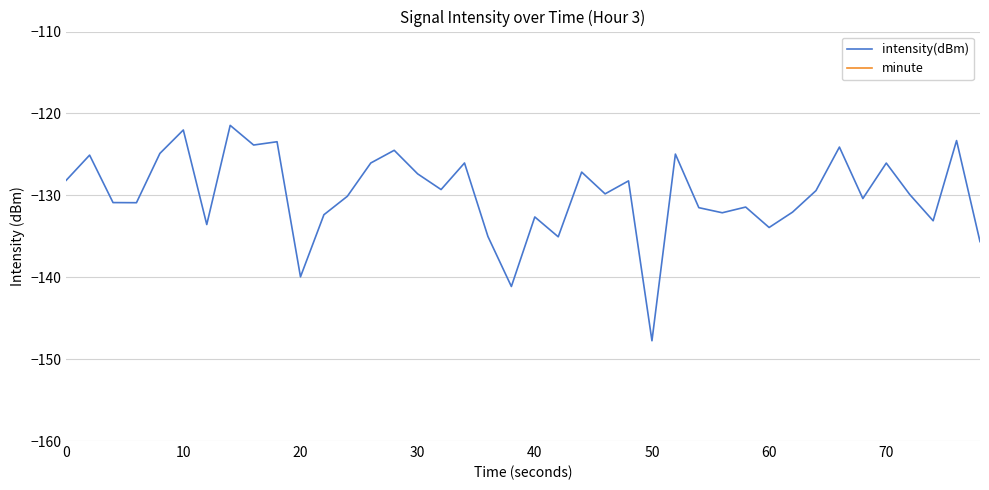

At which label does intensity(dBm) reach its minimum?

50